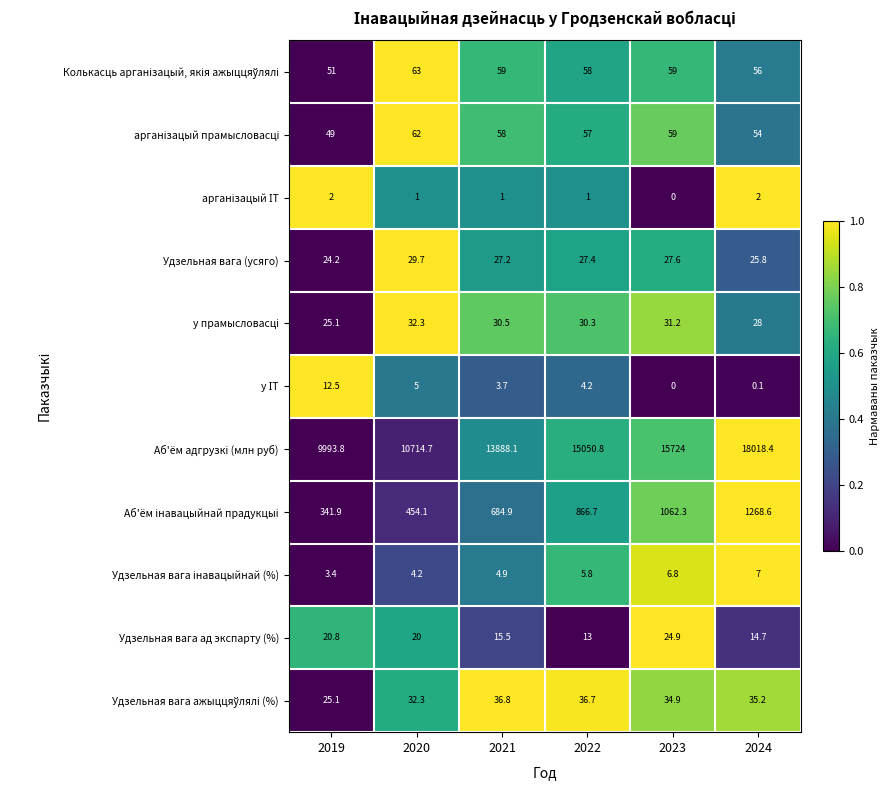

What is the difference between the maximum and minimum values in the Удзельная вага (усяго) series?

5.5